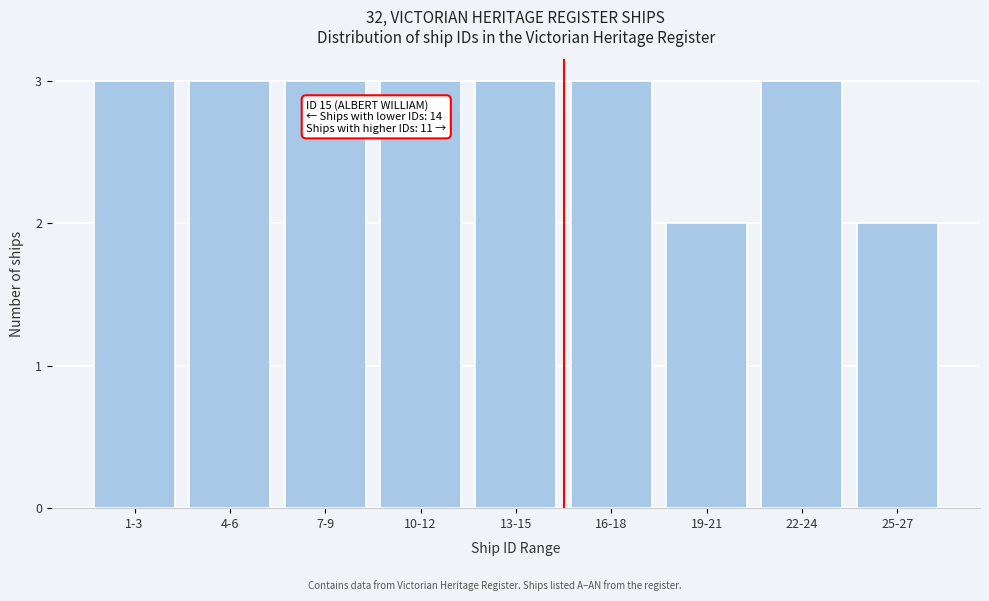

Reading left to right, transcribe all the data shown in this chart.

1-3=3	4-6=3	7-9=3	10-12=3	13-15=3	16-18=3	19-21=2	22-24=3	25-27=2